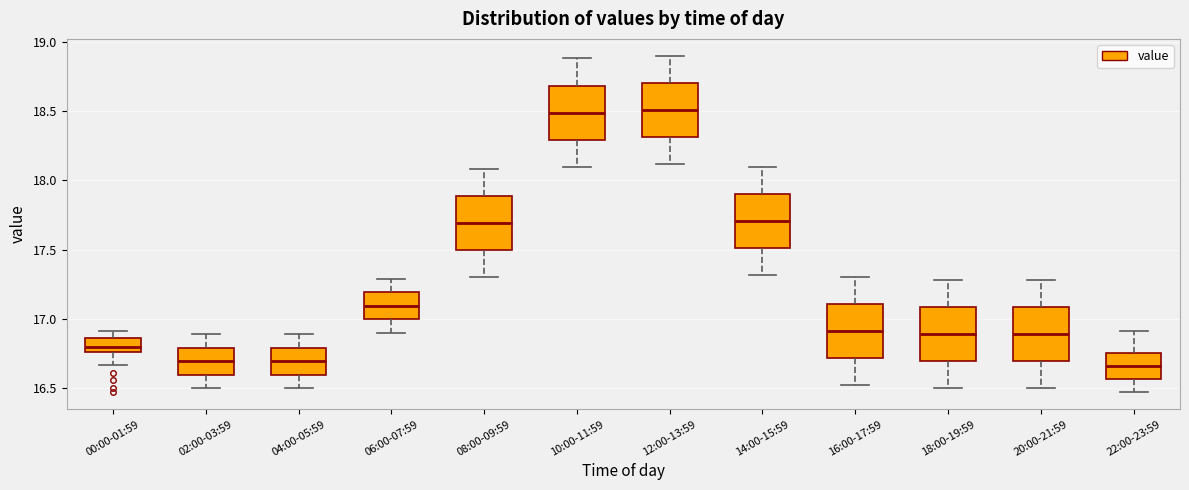

Reading left to right, read every box against the y-axis: the position of its median line, the range the box covers, and the ends of its whiskers. The values are not printed on the chart, so give them approximately, as read against the axis.

00:00-01:59: median 16.80, box 16.75 to 16.85, whiskers 16.65 to 16.90
02:00-03:59: median 16.70, box 16.60 to 16.80, whiskers 16.50 to 16.90
04:00-05:59: median 16.70, box 16.60 to 16.80, whiskers 16.50 to 16.90
06:00-07:59: median 17.10, box 17.00 to 17.20, whiskers 16.90 to 17.30
08:00-09:59: median 17.70, box 17.50 to 17.90, whiskers 17.30 to 18.10
10:00-11:59: median 18.50, box 18.30 to 18.70, whiskers 18.10 to 18.90
12:00-13:59: median 18.50, box 18.30 to 18.70, whiskers 18.10 to 18.90
14:00-15:59: median 17.70, box 17.50 to 17.90, whiskers 17.30 to 18.10
16:00-17:59: median 16.90, box 16.70 to 17.10, whiskers 16.50 to 17.30
18:00-19:59: median 16.90, box 16.70 to 17.10, whiskers 16.50 to 17.30
20:00-21:59: median 16.90, box 16.70 to 17.10, whiskers 16.50 to 17.30
22:00-23:59: median 16.65, box 16.55 to 16.75, whiskers 16.45 to 16.90